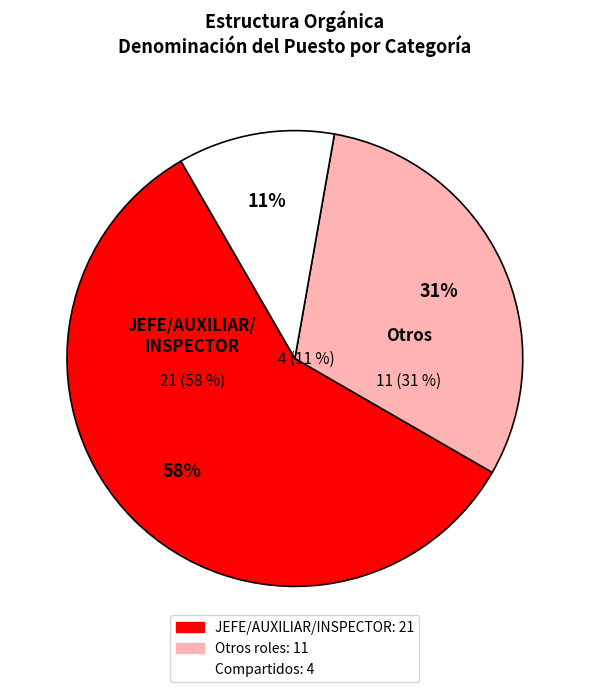

True or false: ENCARGADO DE REGULARIZACION accounts for 1% of the total.

False